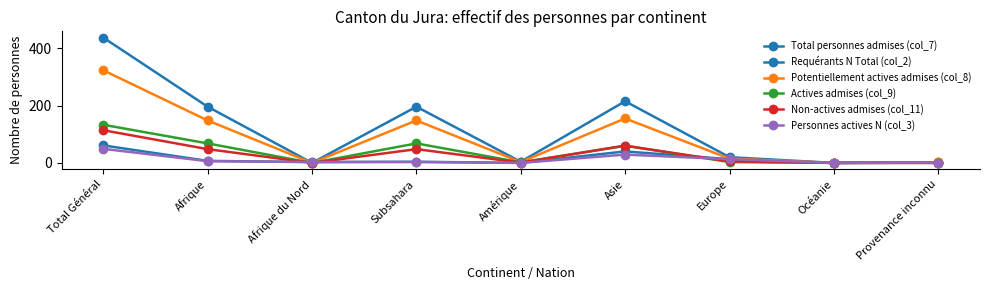

What is the difference between the Non-actives admises (col_11) values at Europe and Afrique?

43